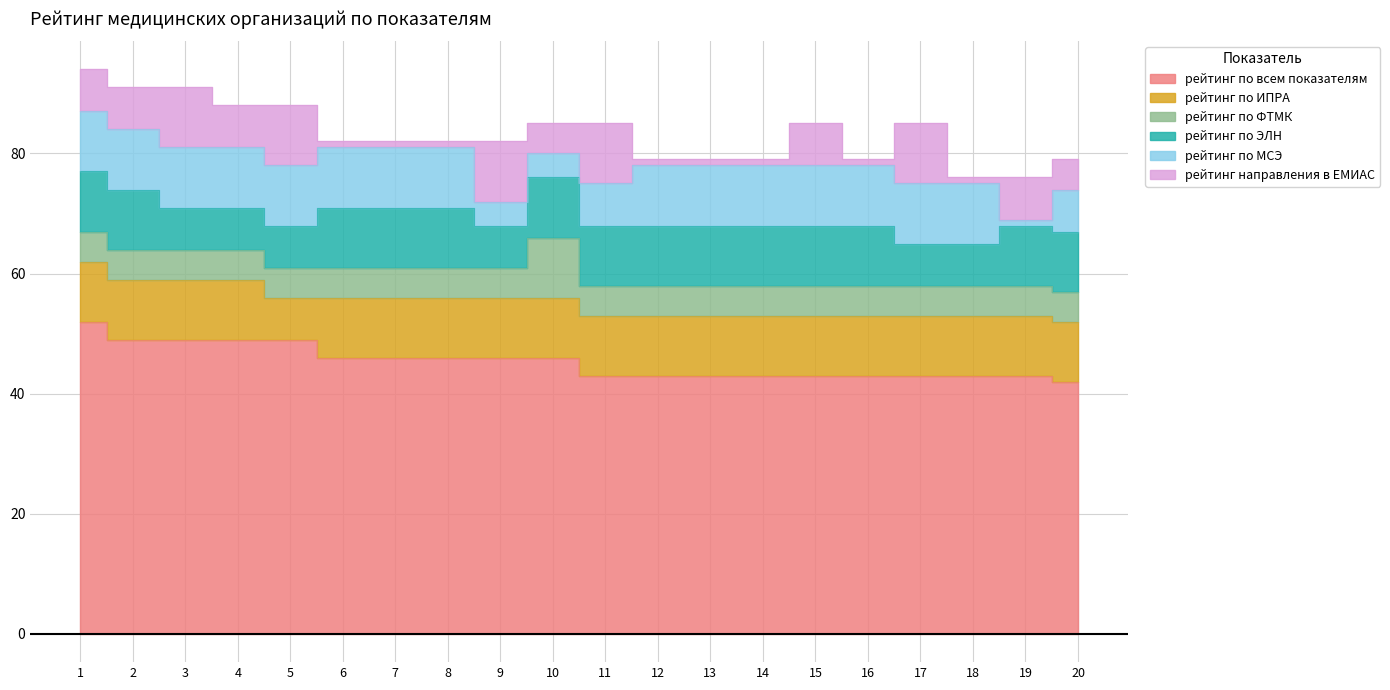

What is the value of the рейтинг по ФТМК point at the 2nd from the left?

5